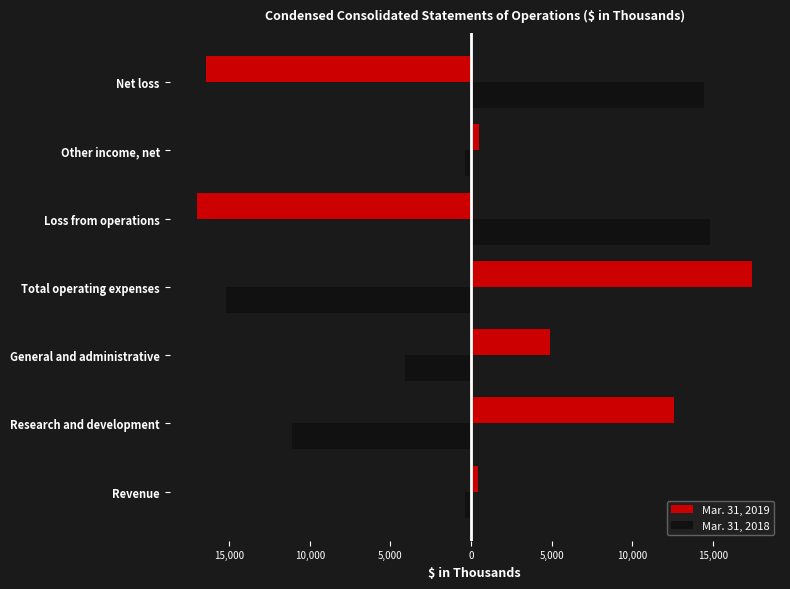

At how many categories does at least one series exceed 14177?

3